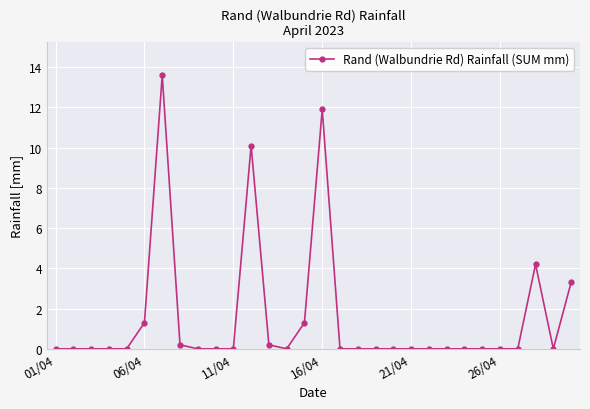

True or false: there are more than 0 points higher than both neighbors.

True